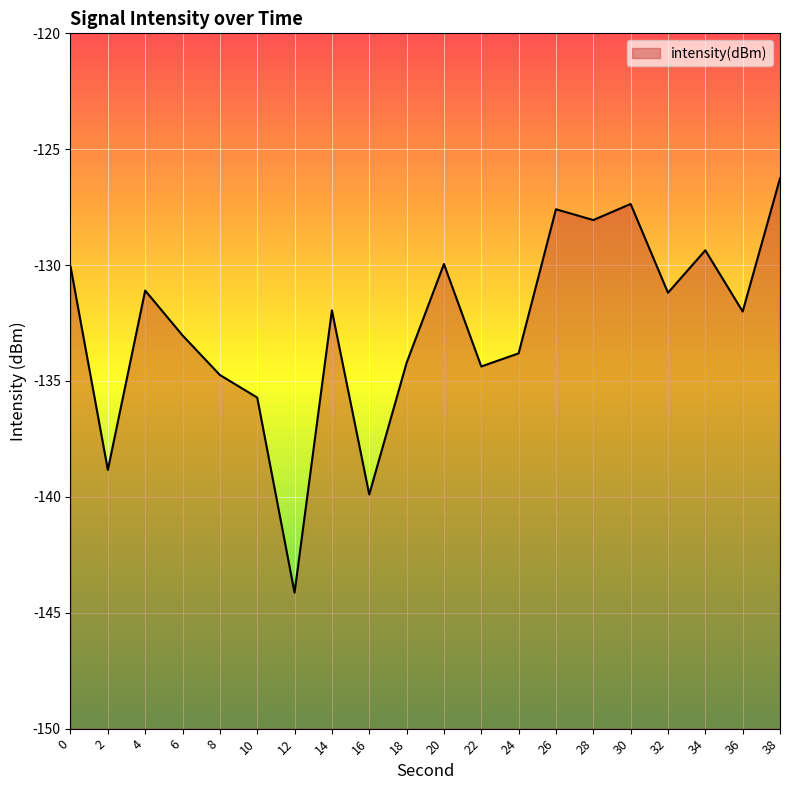

The value at 8 is -134.7. True or false?

True